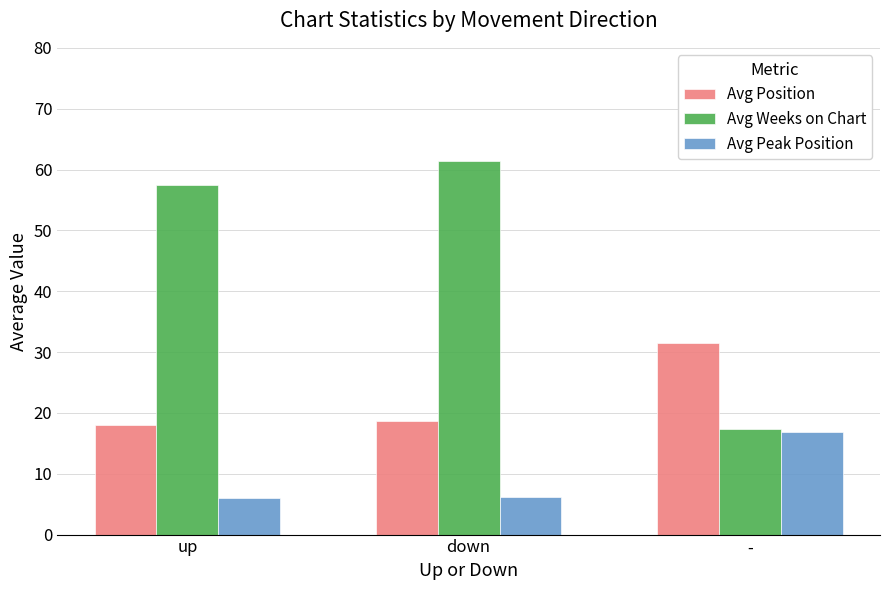

How many bars are there in each group?

3